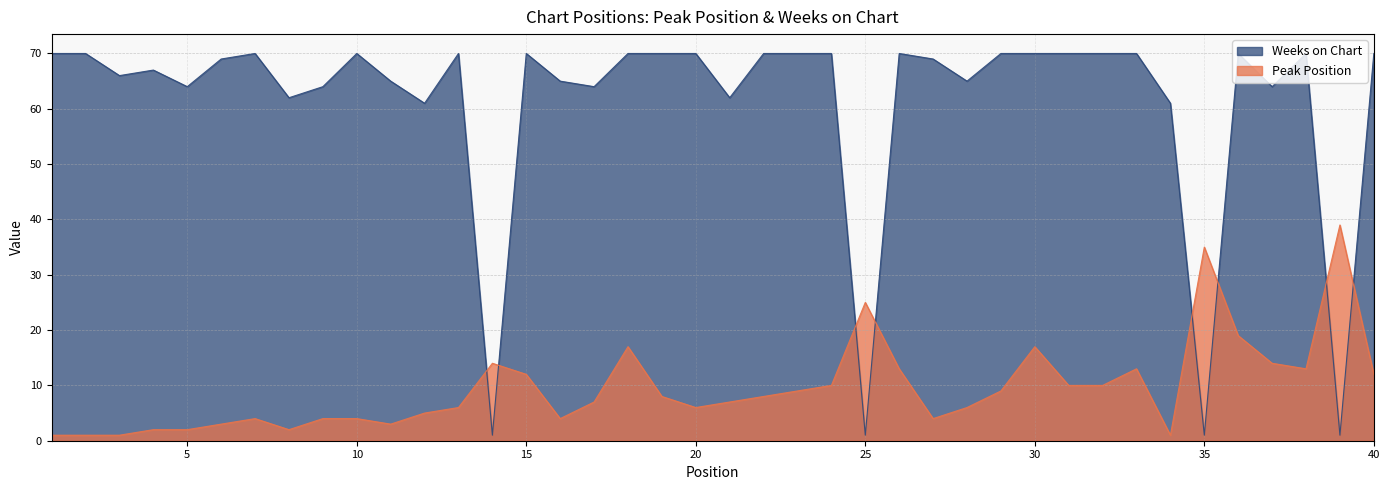

List the labels in order of Weeks on Chart value, smallest first.

14, 25, 35, 39, 12, 34, 8, 21, 5, 9, 17, 37, 11, 16, 28, 3, 4, 6, 27, 1, 2, 7, 10, 13, 15, 18, 19, 20, 22, 23, 24, 26, 29, 30, 31, 32, 33, 36, 38, 40